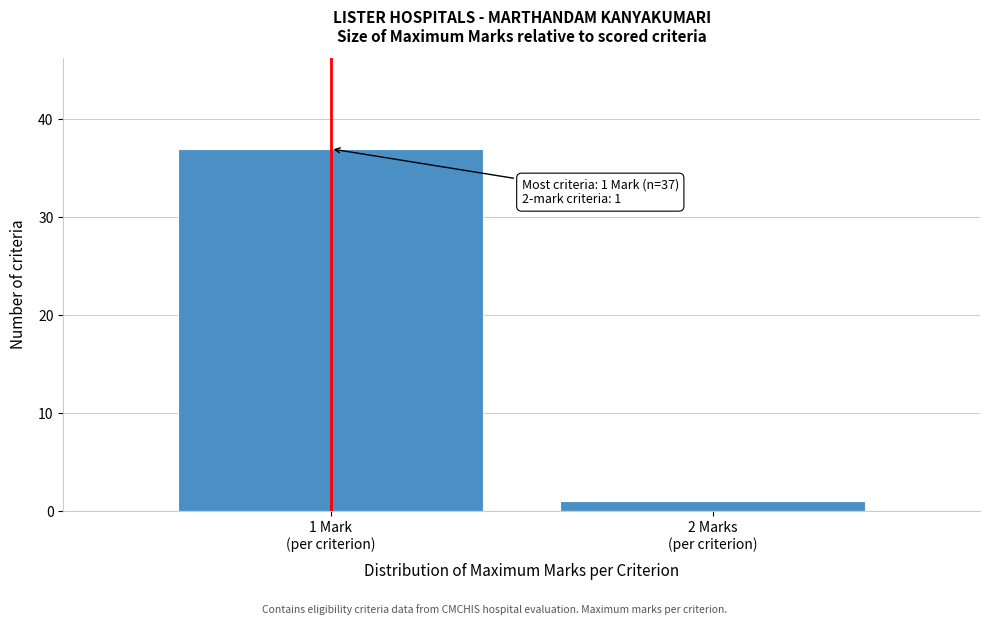

Reading left to right, extract all data points from this chart.

37	1